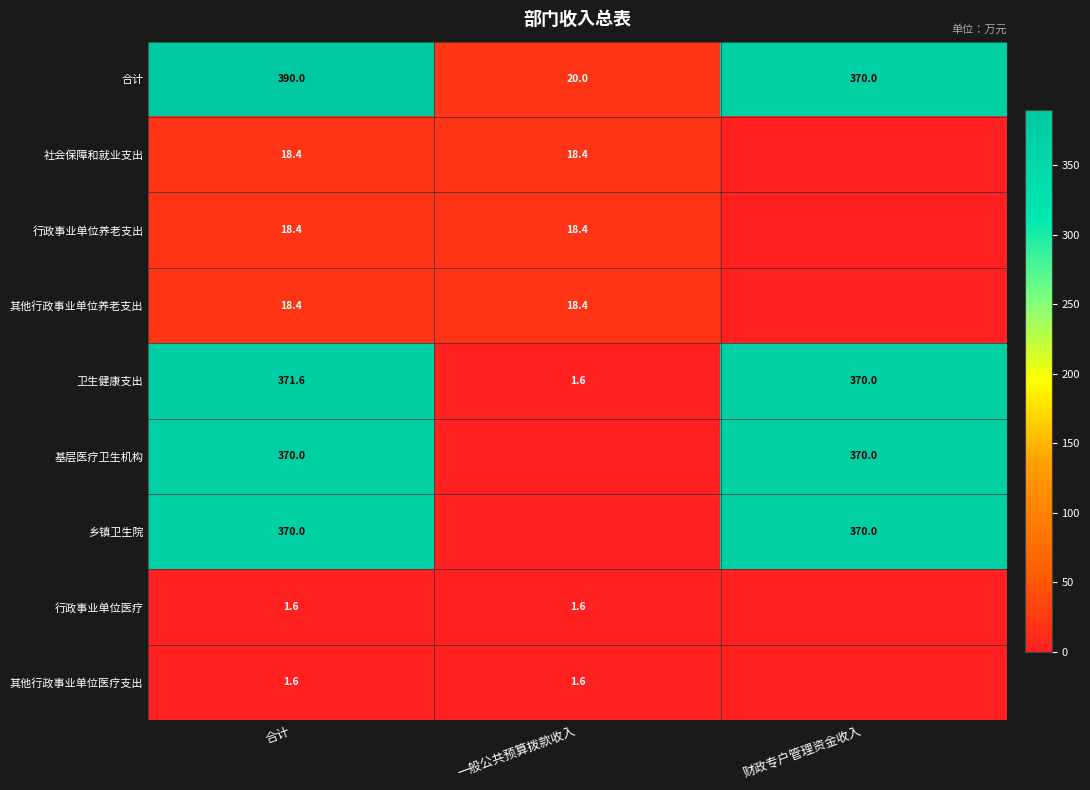

What is the total value across all series at 合计?

1560.0